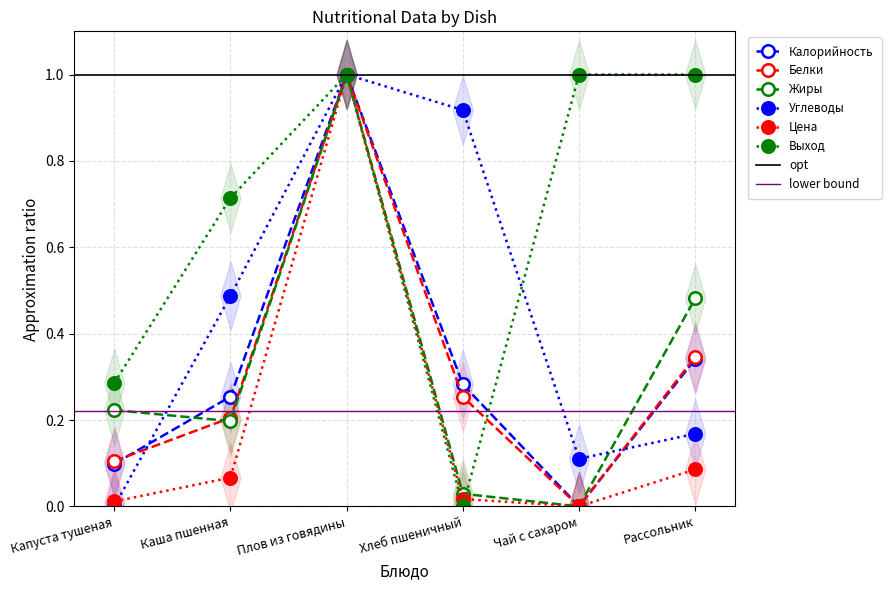

At which label is Белки closest to 0?

Чай с сахаром